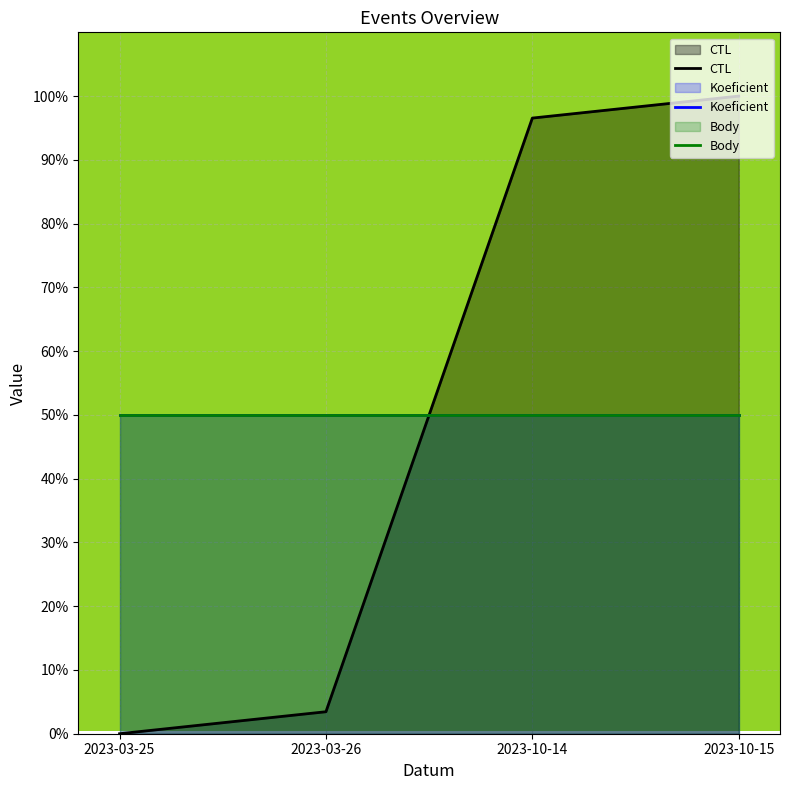

What are all the series names shown in the legend?

CTL, Koeficient, Body